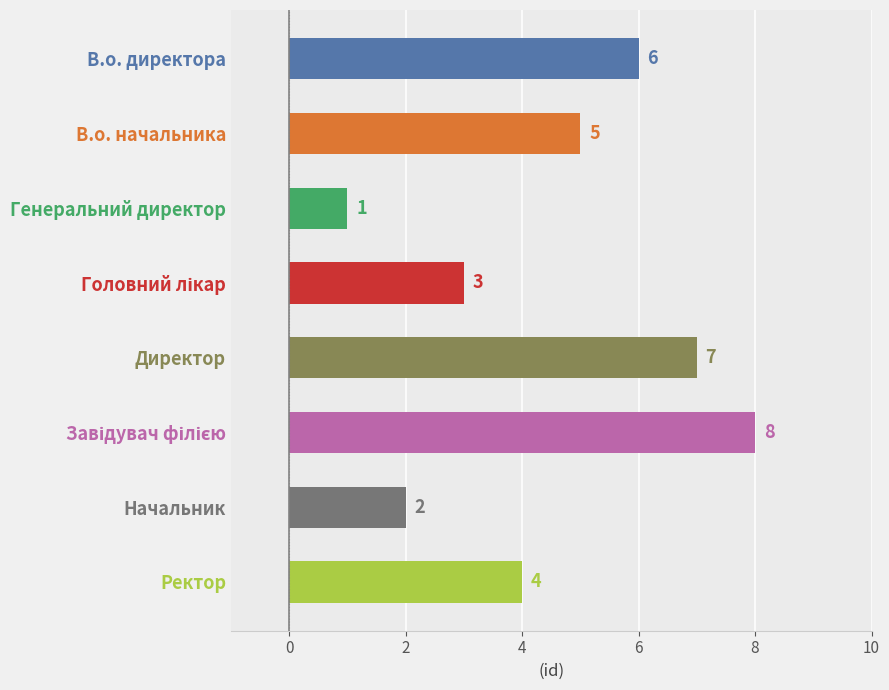

What is the change in value from Генеральний директор to Ректор?

+3